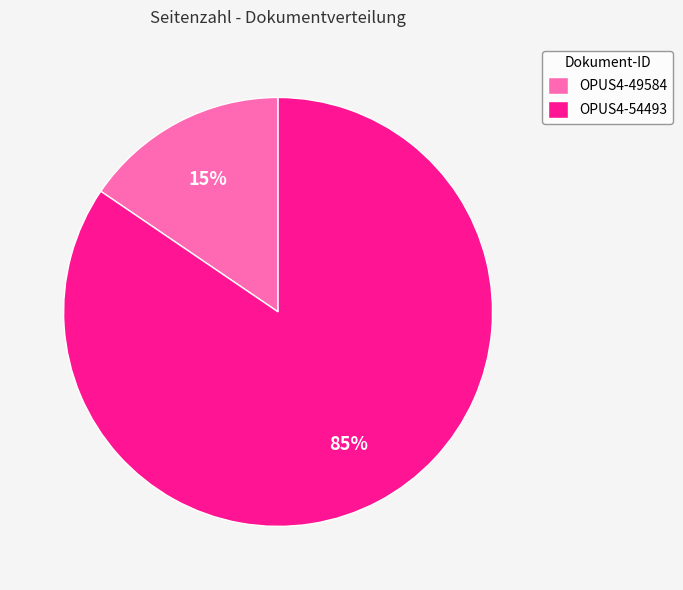

The OPUS4-54493 slice represents 85% of the pie. True or false?

True